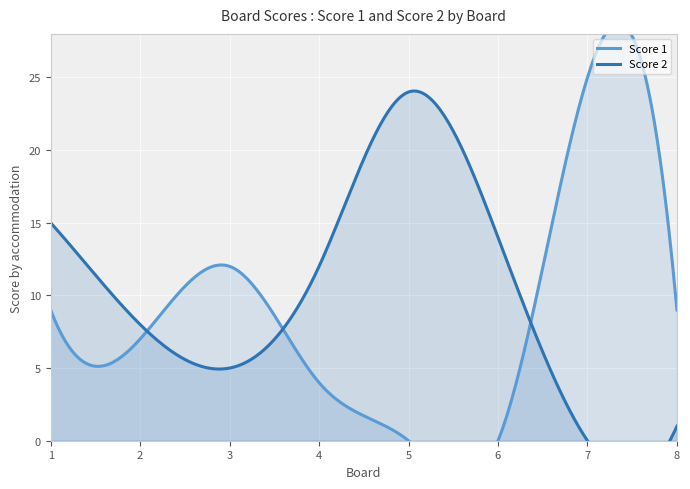

Reading left to right, transcribe all the data shown in this chart.

Score 1: 9	7	12	4	0	0	25	9
Score 2: 15	8	5	12	24	14	0	1